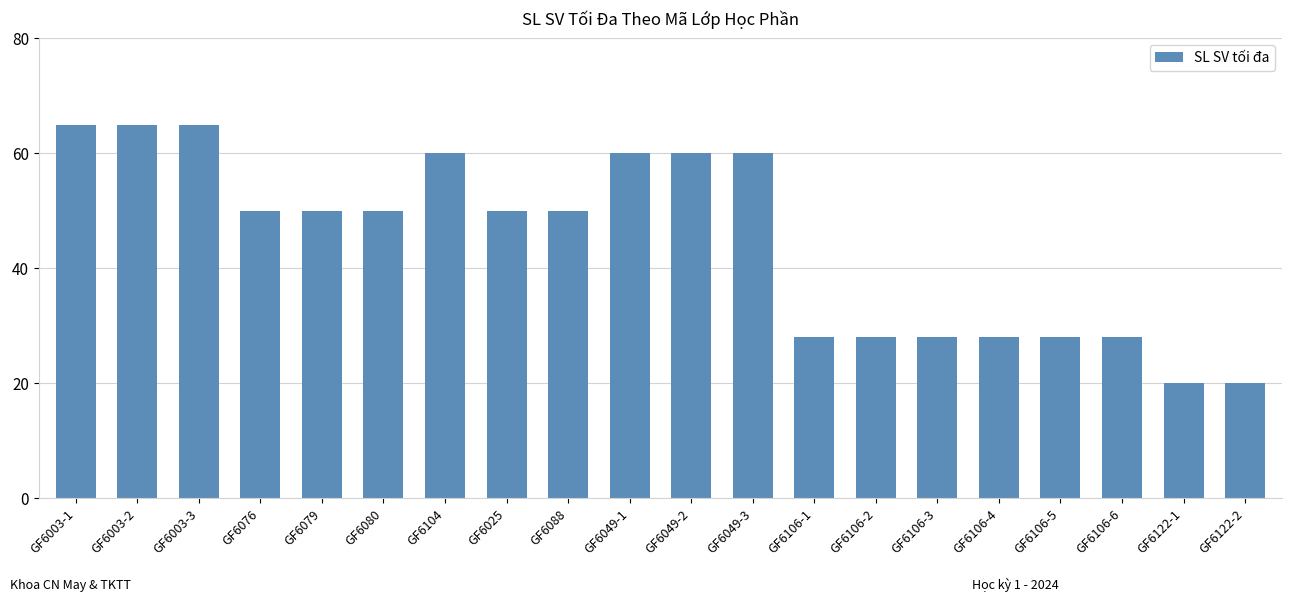

What is the greatest value displayed?

65